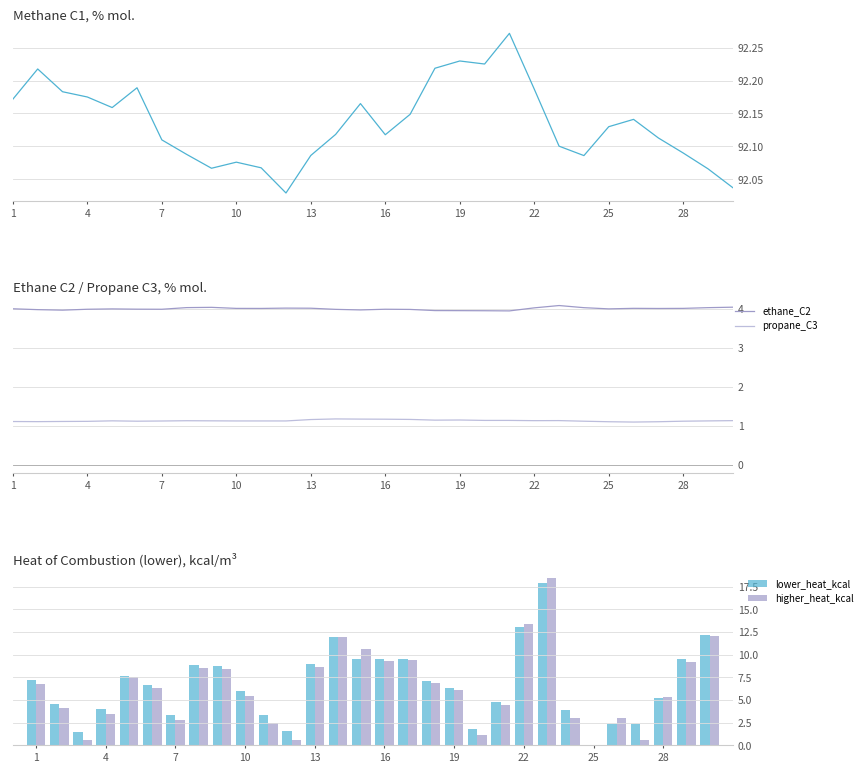

What is the highest value of the lower_heat_kcal series?

17.9